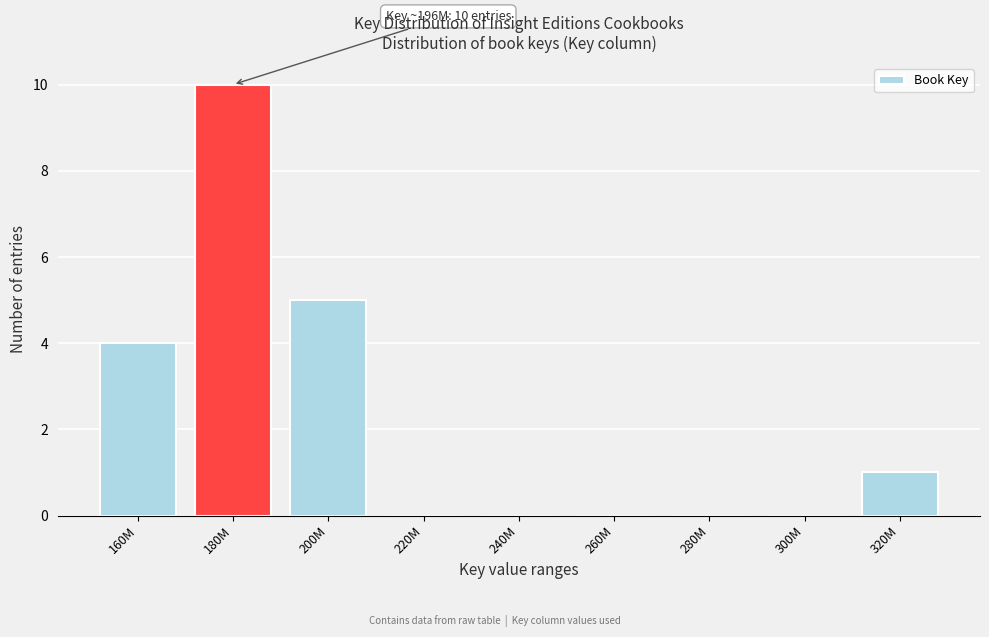

Reading left to right, list all the values displayed in this chart.

160M=4	180M=10	200M=5	220M=0	240M=0	260M=0	280M=0	300M=0	320M=1